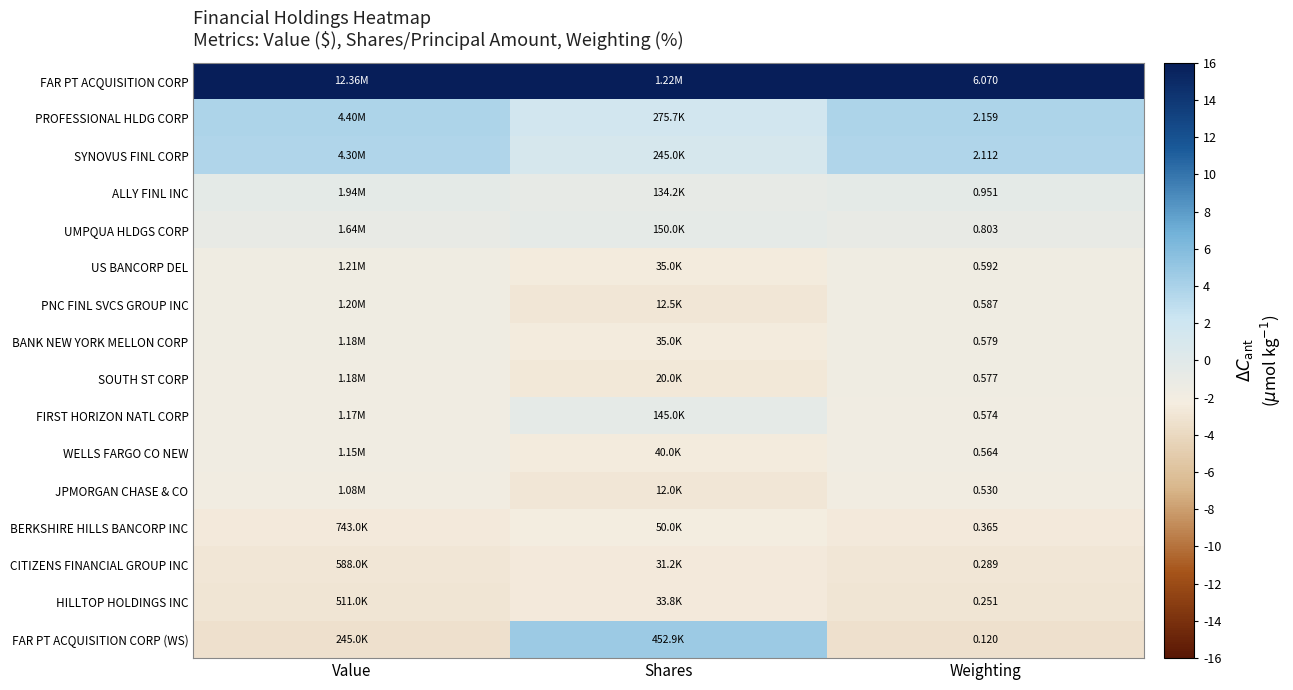

At Weighting, list the series in order from largest to smallest.

FAR PT ACQUISITION CORP, PROFESSIONAL HLDG CORP, SYNOVUS FINL CORP, ALLY FINL INC, UMPQUA HLDGS CORP, US BANCORP DEL, PNC FINL SVCS GROUP INC, BANK NEW YORK MELLON CORP, SOUTH ST CORP, FIRST HORIZON NATL CORP, WELLS FARGO CO NEW, JPMORGAN CHASE & CO, BERKSHIRE HILLS BANCORP INC, CITIZENS FINANCIAL GROUP INC, HILLTOP HOLDINGS INC, FAR PT ACQUISITION CORP (WS)